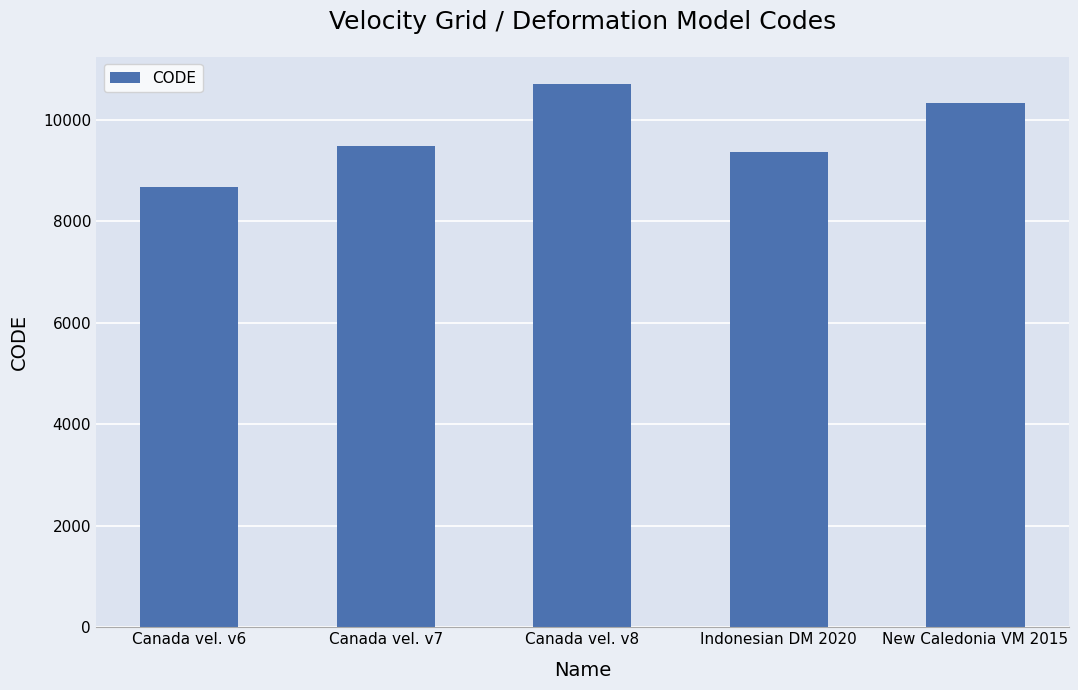

How many distinct data groups are displayed?

1